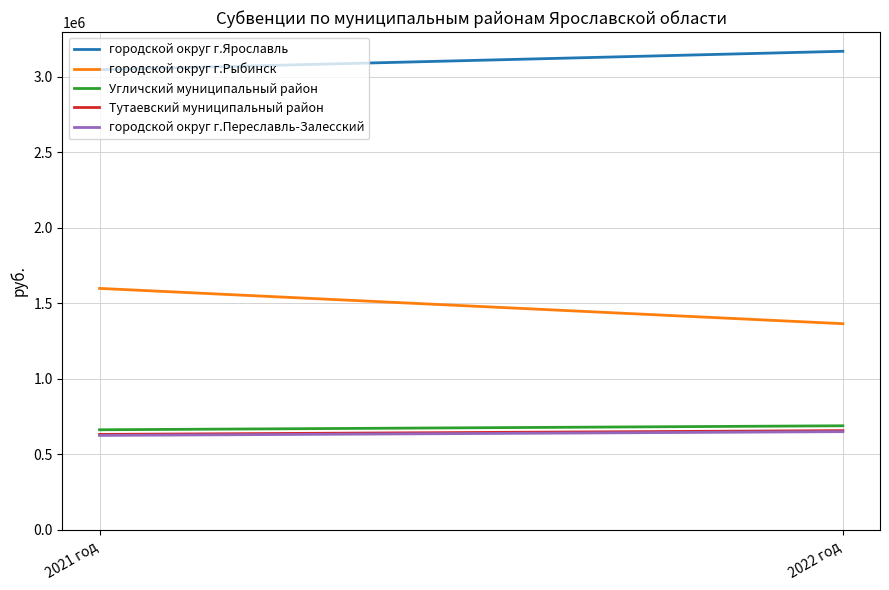

Which has a higher value, 2021 год or 2022 год?

2022 год